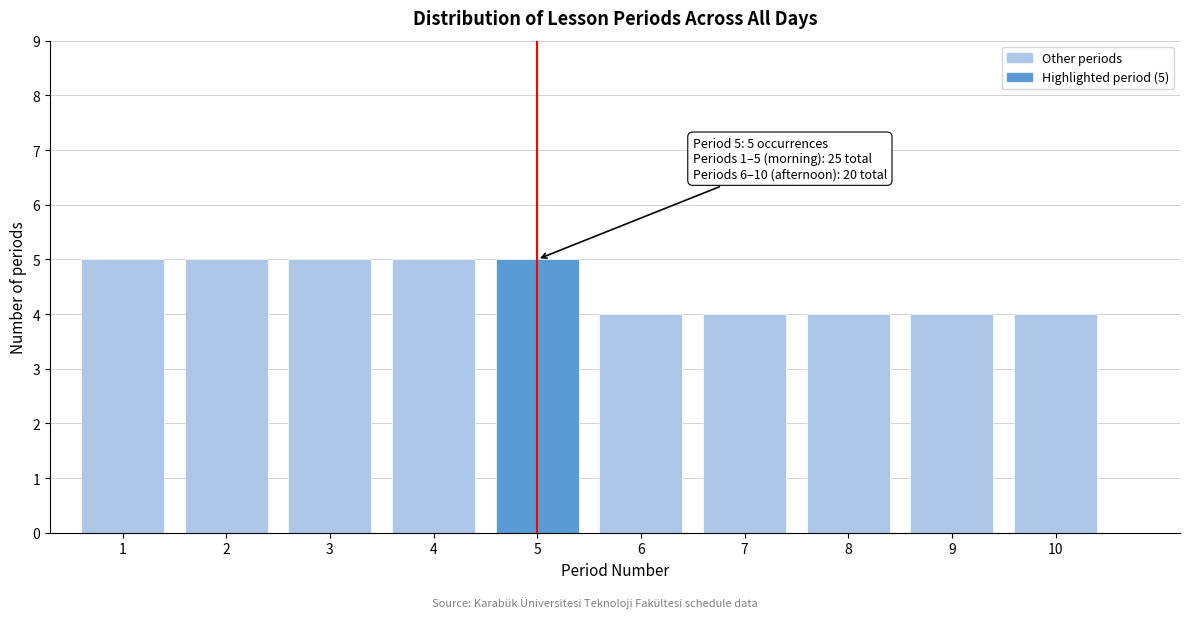

Reading left to right, list all the values displayed in this chart.

5	5	5	5	5	4	4	4	4	4